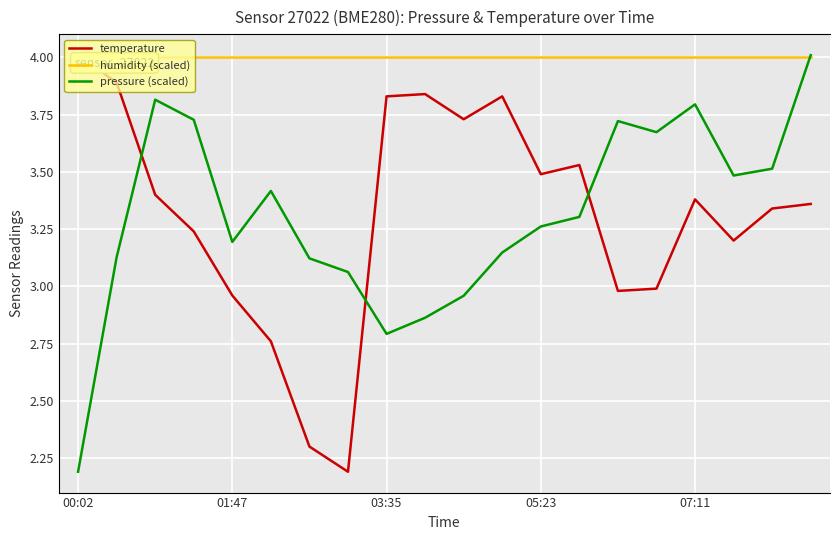

What position from the right is 11?

9